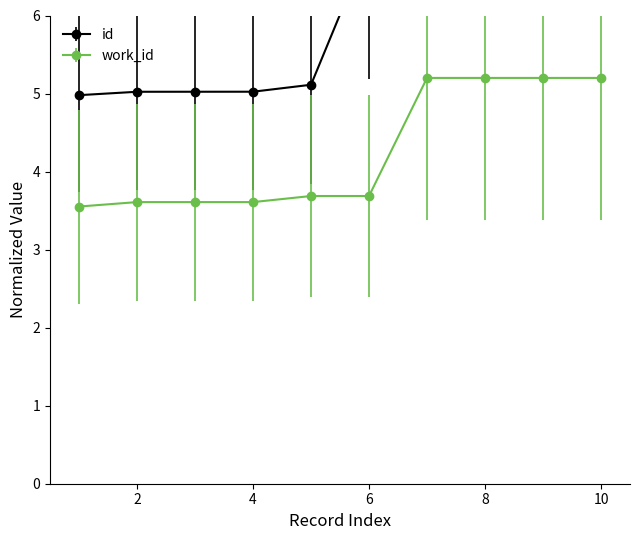

True or false: id and work_id intersect in this chart.

False